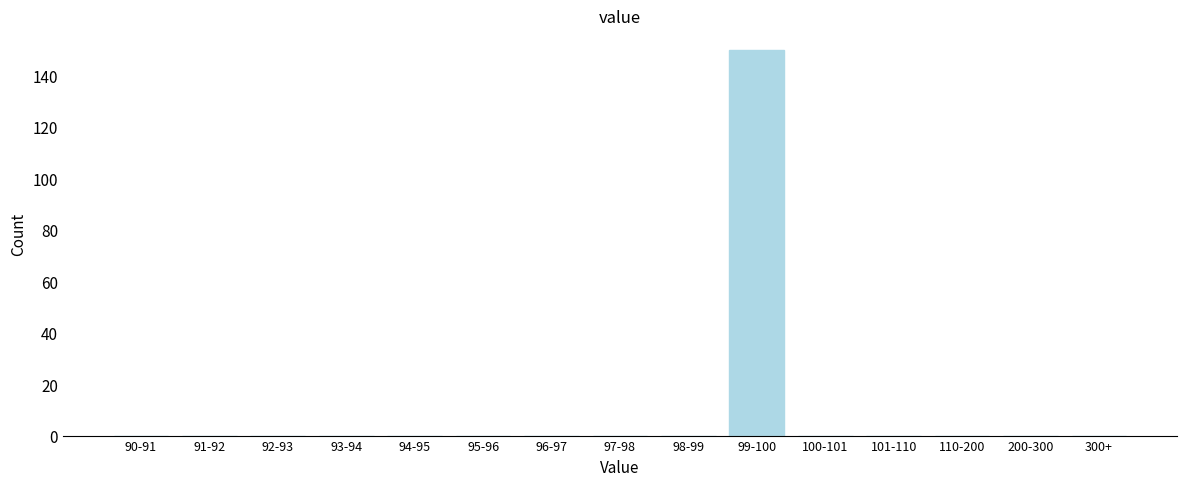

Reading right to left, what are all the values shown in this chart?

300+=0	200-300=0	110-200=0	101-110=0	100-101=0	99-100=150	98-99=0	97-98=0	96-97=0	95-96=0	94-95=0	93-94=0	92-93=0	91-92=0	90-91=0